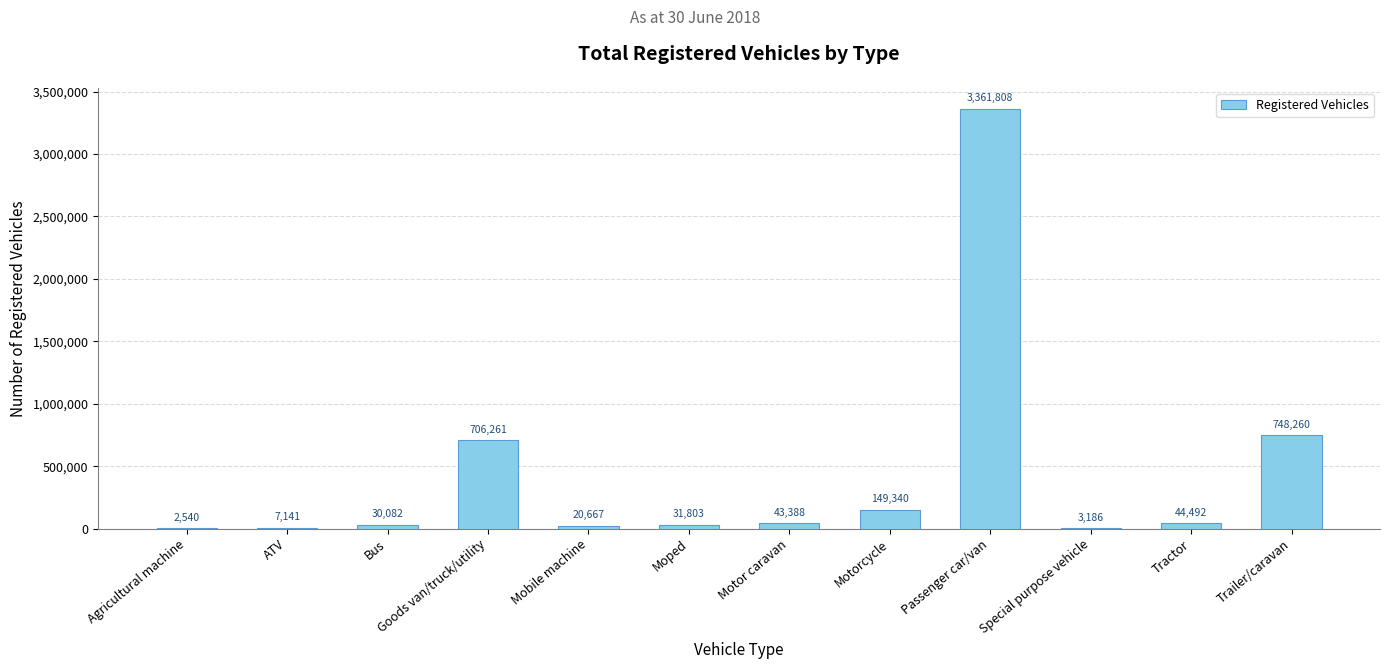

Which category has the highest value across all series?

Passenger car/van